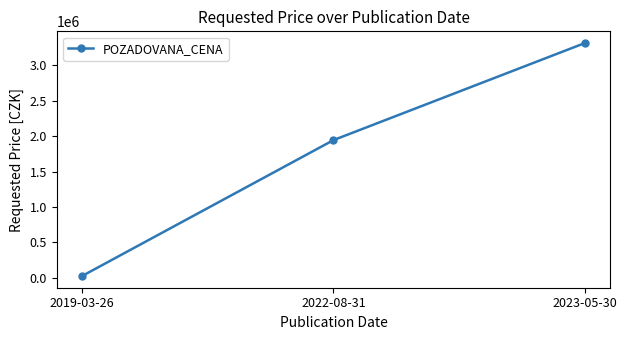

Which category has the lowest value across all series?

2019-03-26